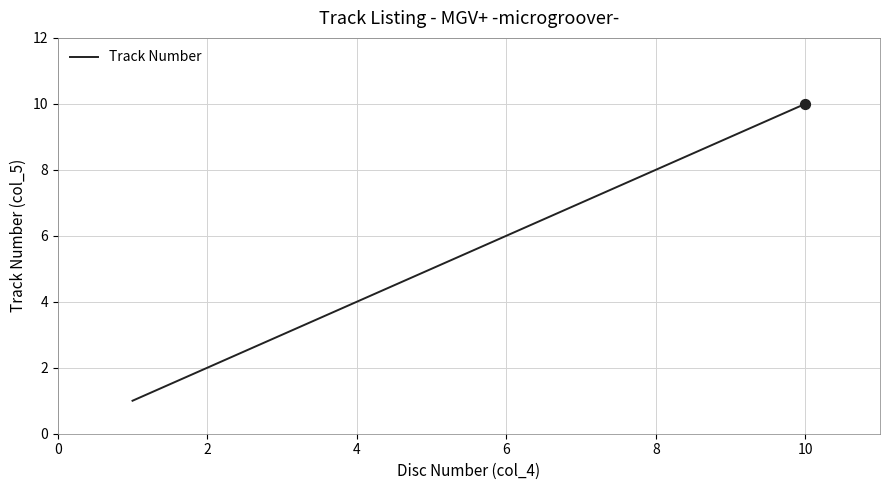

What is the maximum value shown in the chart?

10